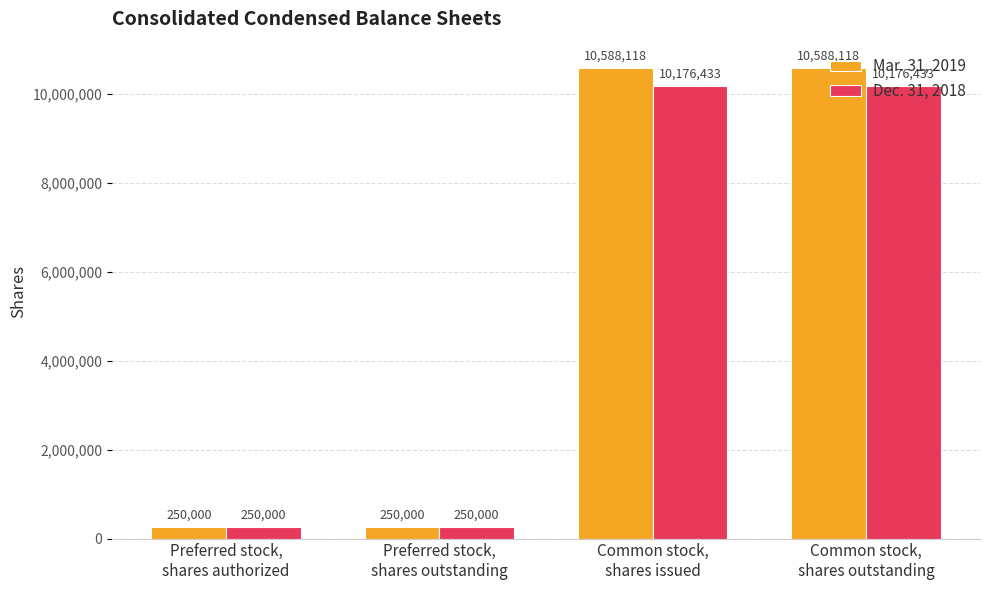

What position from the left is Common stock,
shares outstanding?

4